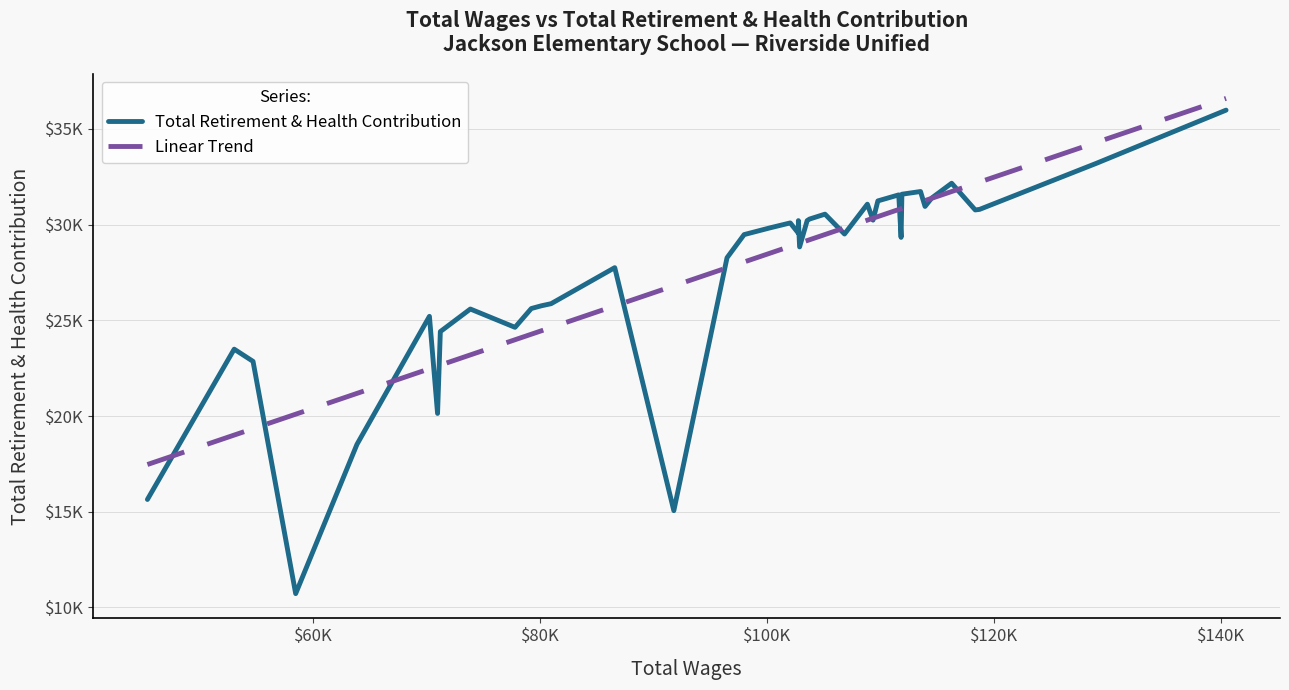

What is the smallest value displayed?

10719